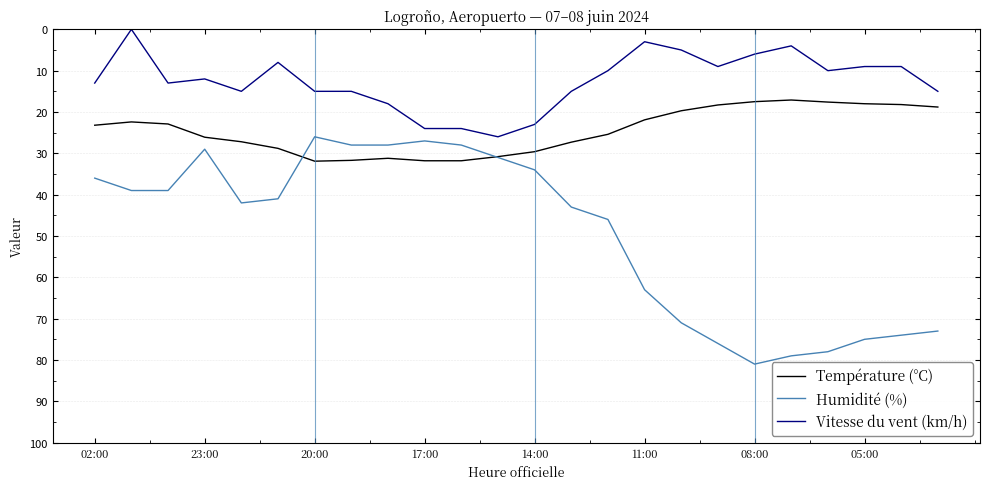

Which series has the largest range (max minus min)?

Humidité (%)